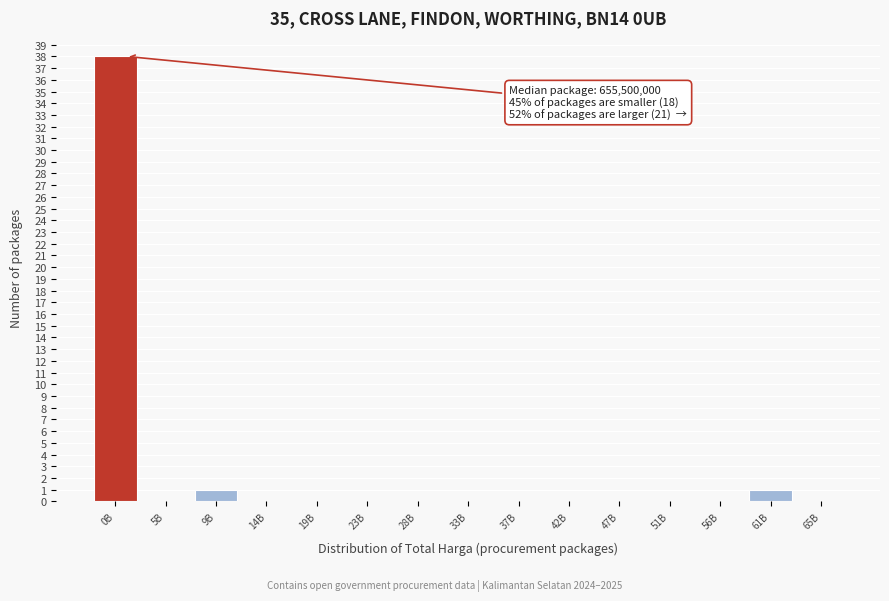

Reading left to right, extract all data points from this chart.

0B=38	5B=0	9B=1	14B=0	19B=0	23B=0	28B=0	33B=0	37B=0	42B=0	47B=0	51B=0	56B=0	61B=1	65B=0